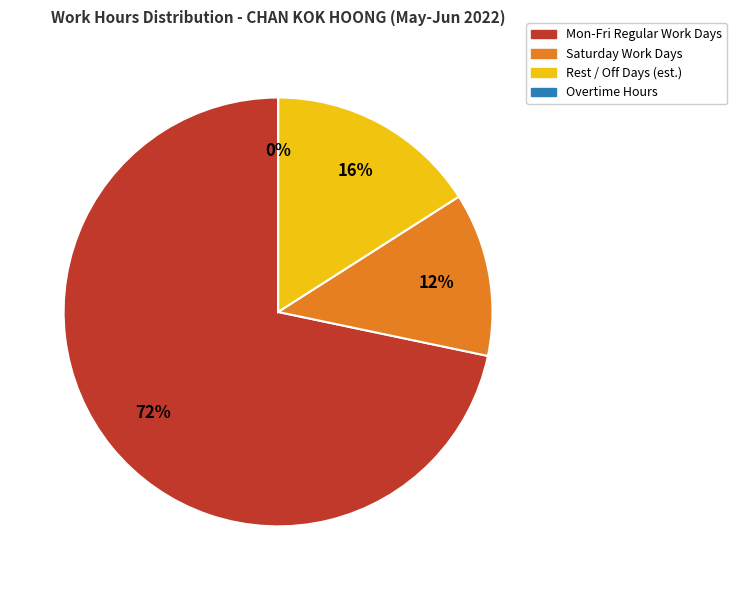

Does any single category account for the majority?

Yes